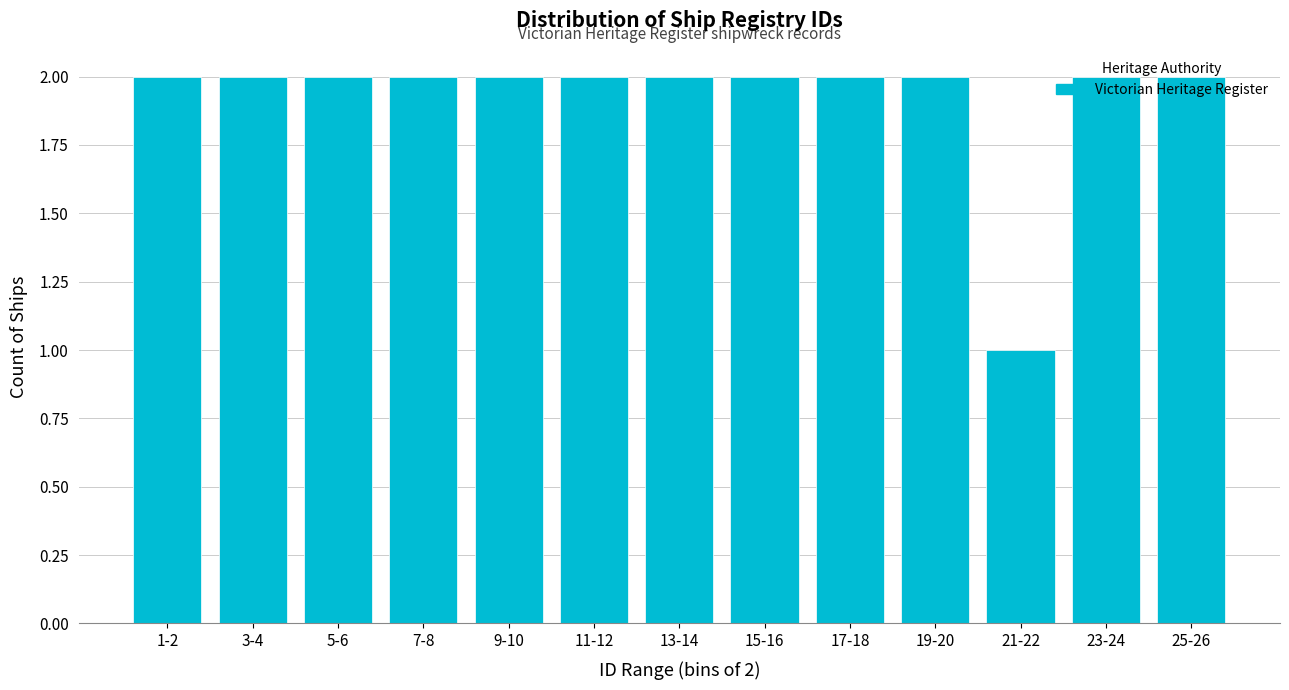

Is it true that the value at 9-10 is 2?

True